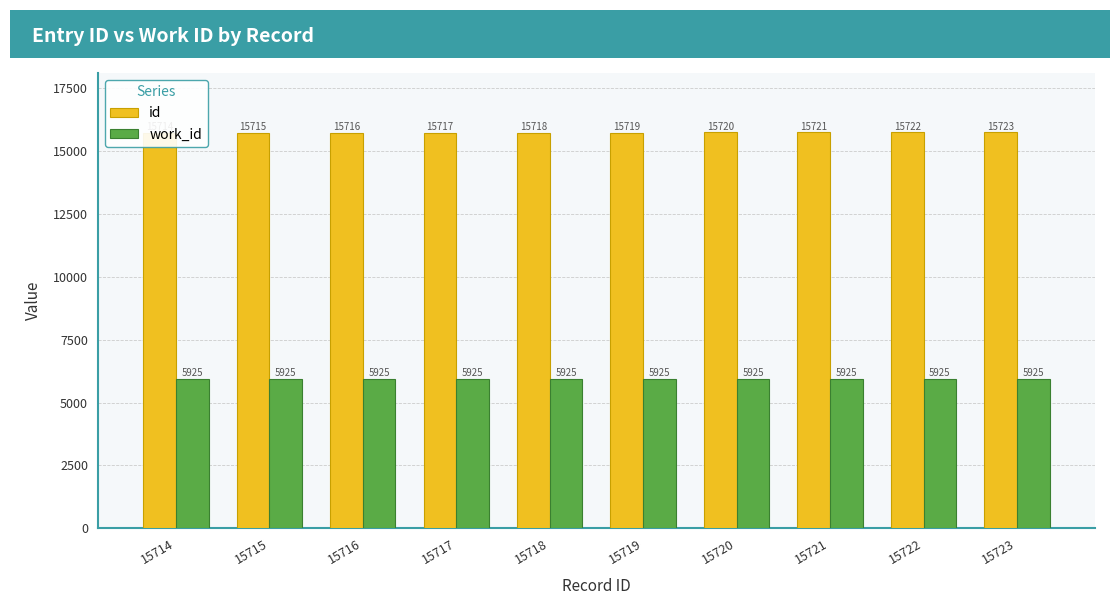

Which series changed the most between 15720 and 15722?

id